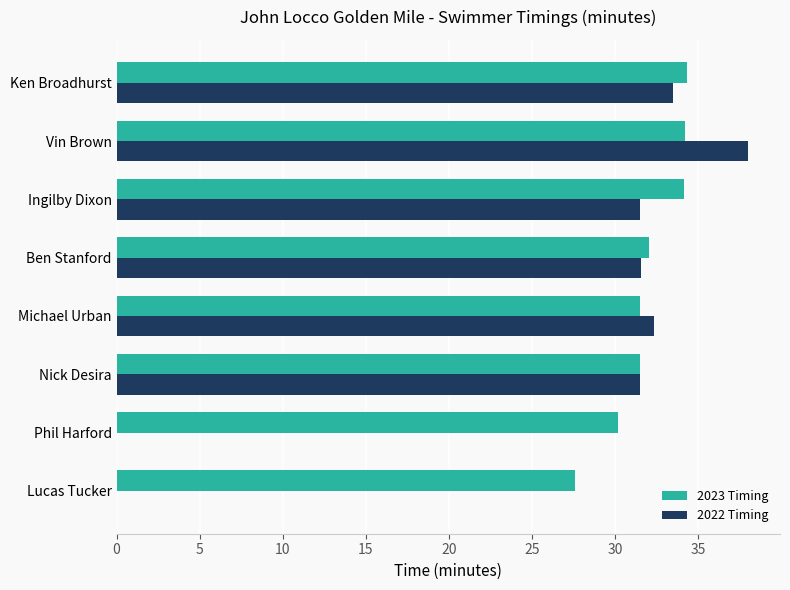

Which series has the largest range (max minus min)?

2022 Timing